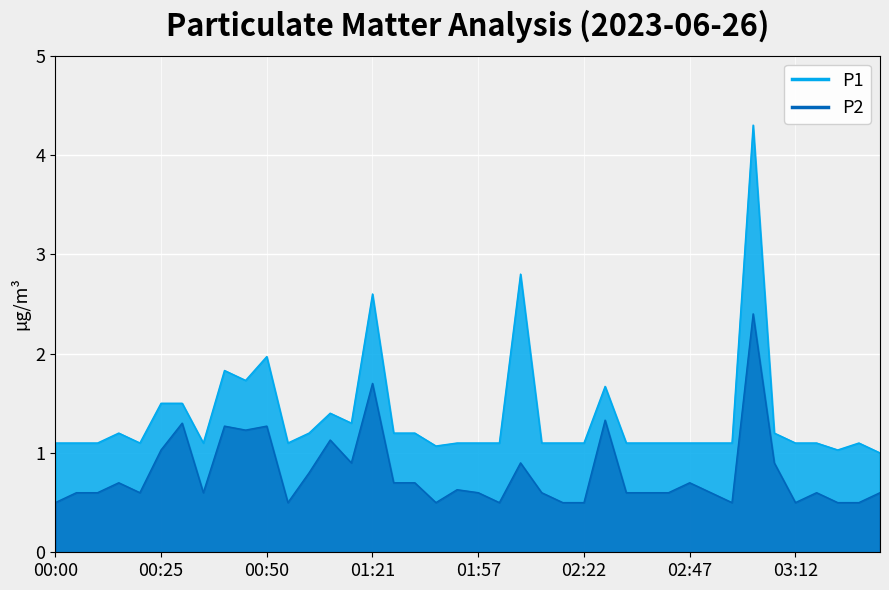

Reading left to right, transcribe all the data shown in this chart.

P1: 00:00=1.1	00:05=1.1	00:10=1.1	00:15=1.2	00:20=1.1	00:25=1.5	00:30=1.5	00:35=1.1	00:40=1.8	00:45=1.7	00:50=2.0	00:55=1.1	01:06=1.2	01:11=1.4	01:16=1.3	01:21=2.6	01:26=1.2	01:31=1.2	01:36=1.1	01:41=1.1	01:57=1.1	02:02=1.1	02:07=2.8	02:12=1.1	02:17=1.1	02:22=1.1	02:27=1.7	02:32=1.1	02:37=1.1	02:42=1.1	02:47=1.1	02:52=1.1	02:57=1.1	03:02=4.3	03:07=1.2	03:12=1.1	03:17=1.1	03:22=1.0	03:28=1.1	03:33=1.0
P2: 00:00=0.5	00:05=0.6	00:10=0.6	00:15=0.7	00:20=0.6	00:25=1.0	00:30=1.3	00:35=0.6	00:40=1.3	00:45=1.2	00:50=1.3	00:55=0.5	01:06=0.8	01:11=1.1	01:16=0.9	01:21=1.7	01:26=0.7	01:31=0.7	01:36=0.5	01:41=0.6	01:57=0.6	02:02=0.5	02:07=0.9	02:12=0.6	02:17=0.5	02:22=0.5	02:27=1.3	02:32=0.6	02:37=0.6	02:42=0.6	02:47=0.7	02:52=0.6	02:57=0.5	03:02=2.4	03:07=0.9	03:12=0.5	03:17=0.6	03:22=0.5	03:28=0.5	03:33=0.6